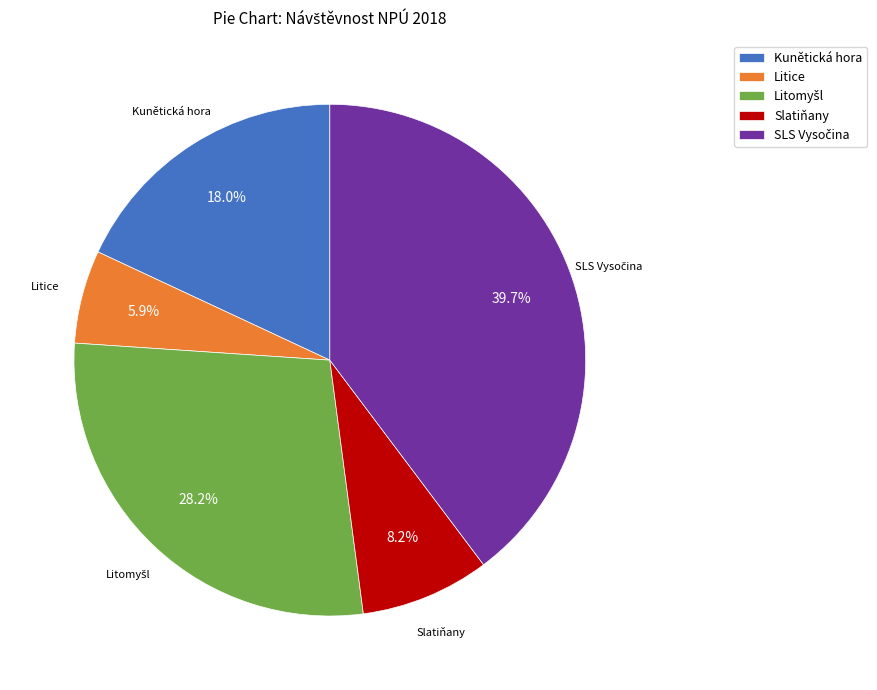

How much of the chart is everything except Kunětická hora?

82.0%